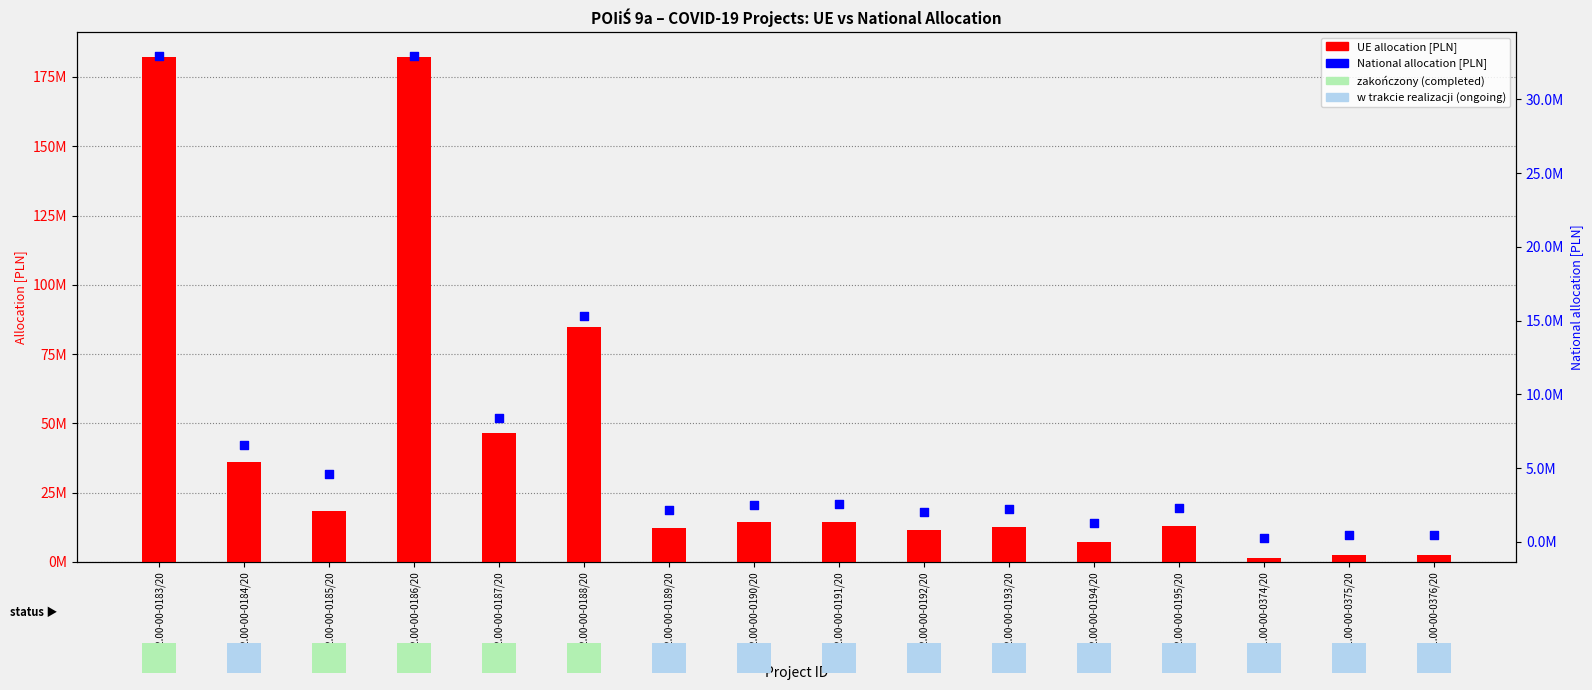

What is the total value across all series at …01.00-00-0376/20?

2983870.9